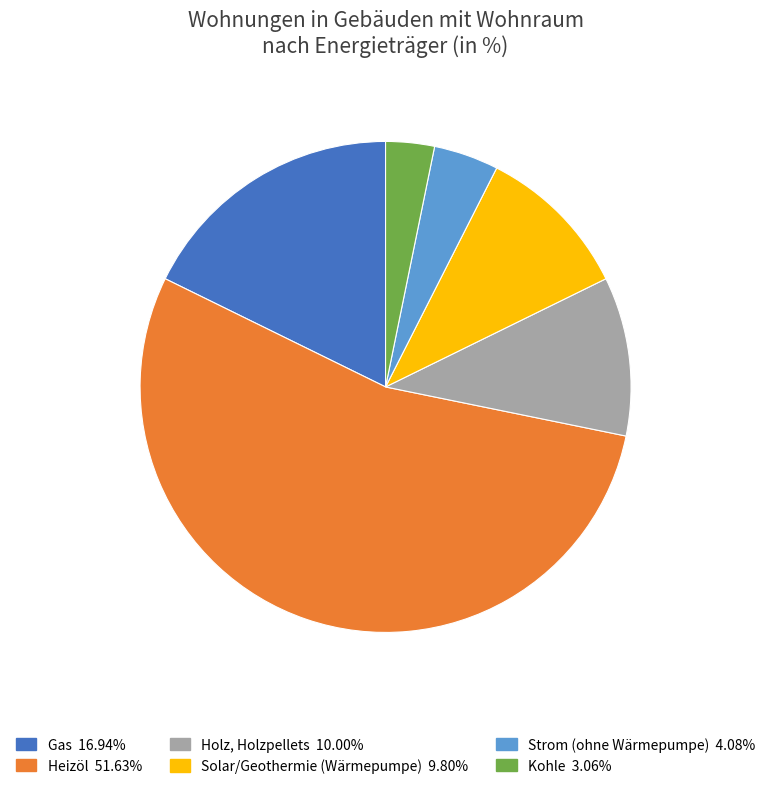

Is there any slice that represents more than half of the pie?

Yes